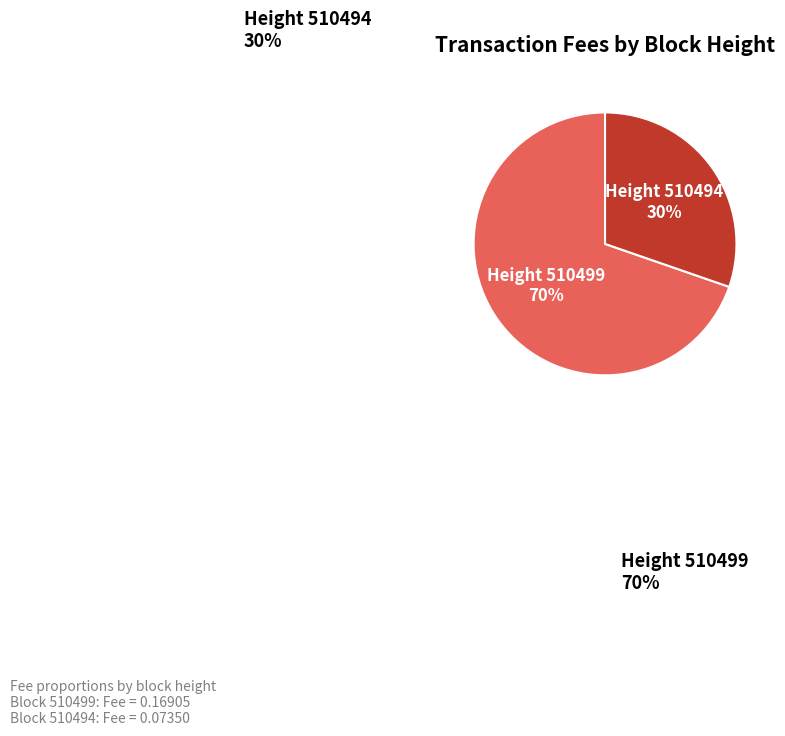

What is the change in value from 510499 to 510494?

-0.1